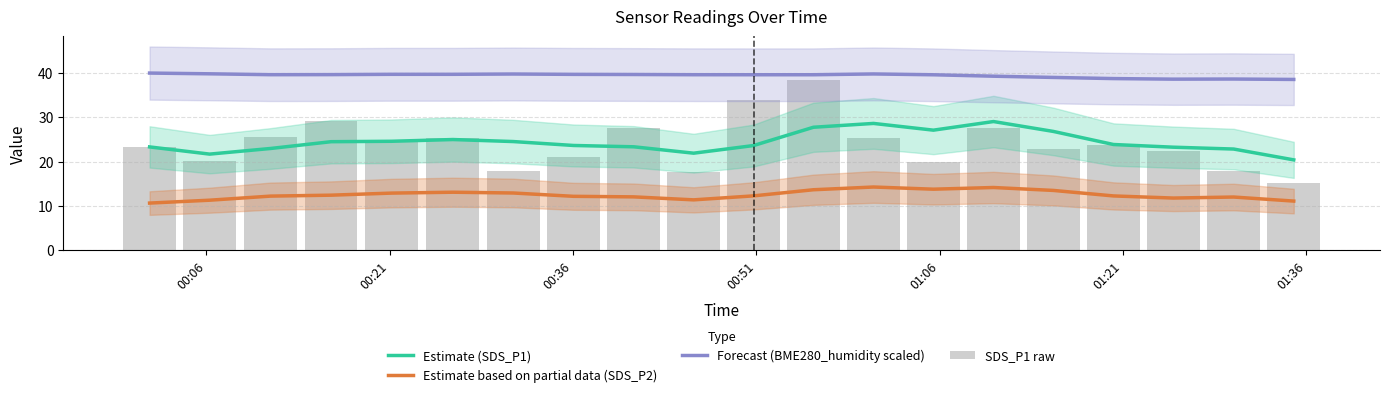

What is the minimum value for Forecast (BME280_humidity scaled)?

38.6